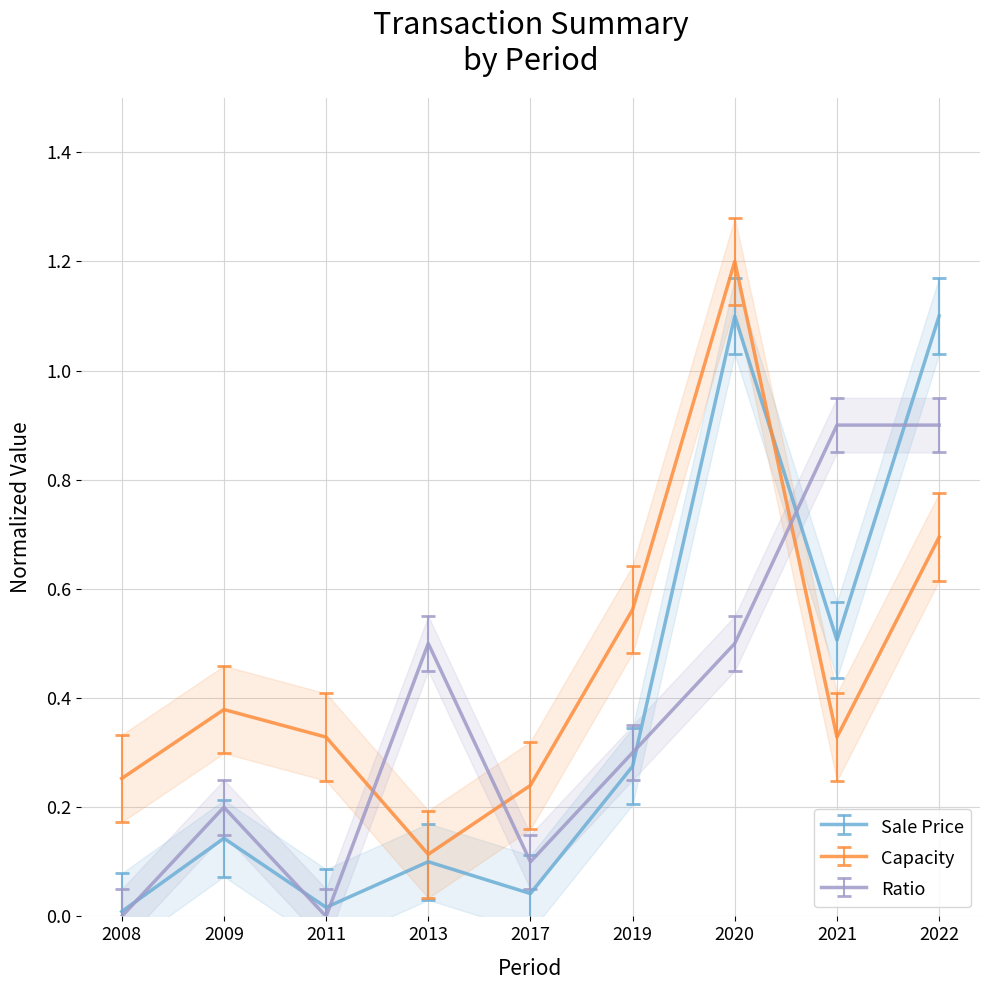

What is the average value of the capacity series?

0.5